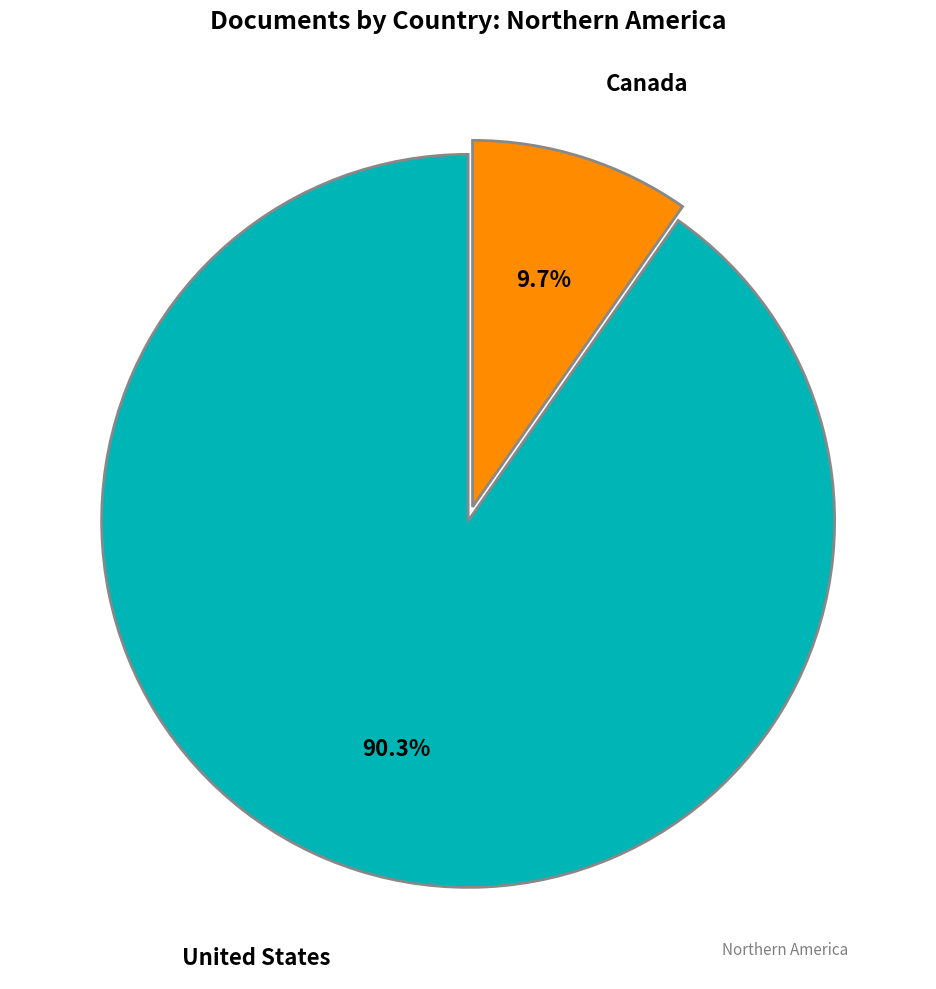

Is there any slice that represents more than half of the pie?

Yes